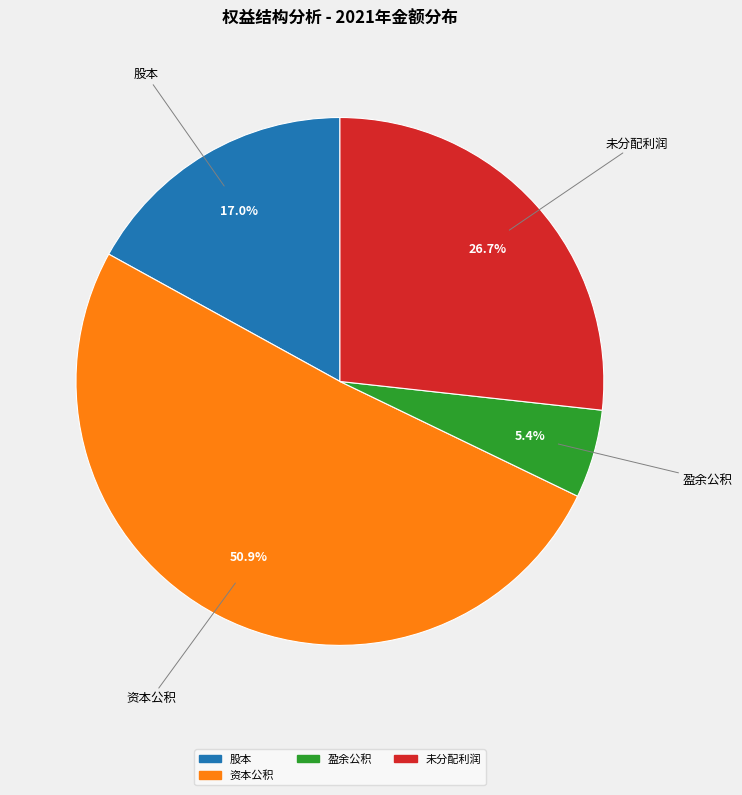

Is there a majority slice in this chart?

Yes